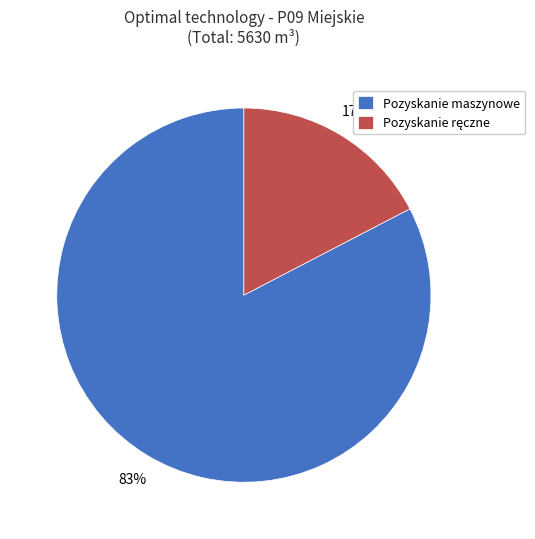

The Pozyskanie maszynowe slice represents 83% of the pie. True or false?

True